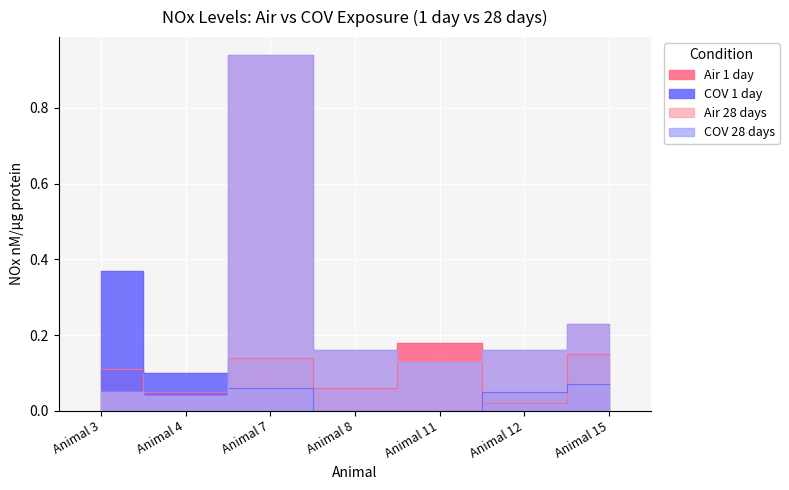

What is the spread (max minus min) of values at Animal 15?

0.2